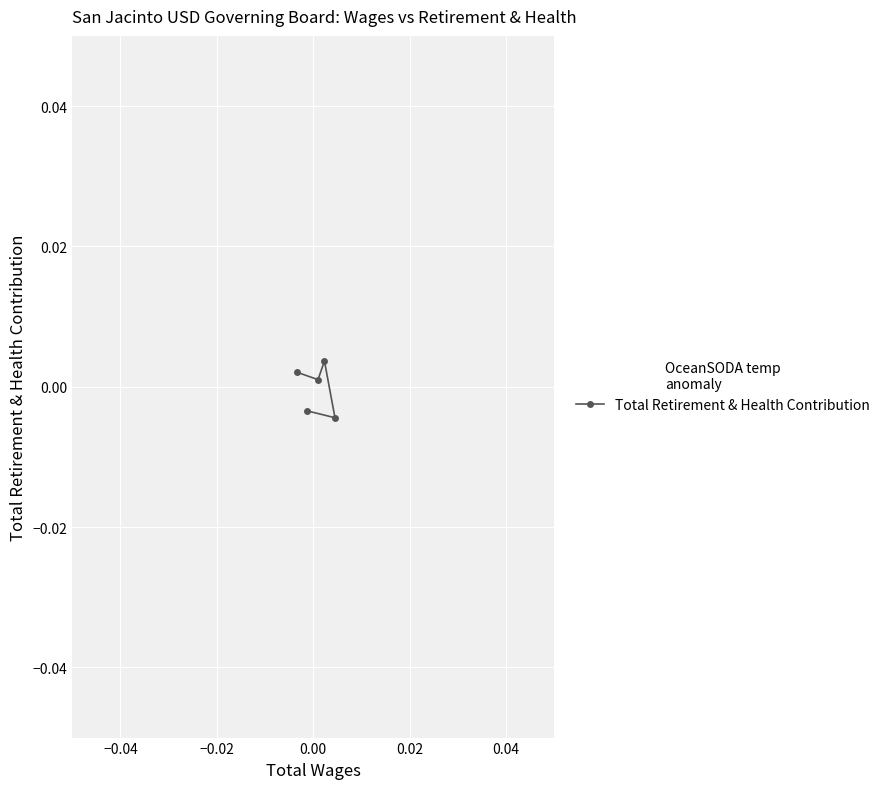

True or false: the data has more than 0 interior local peaks.

True